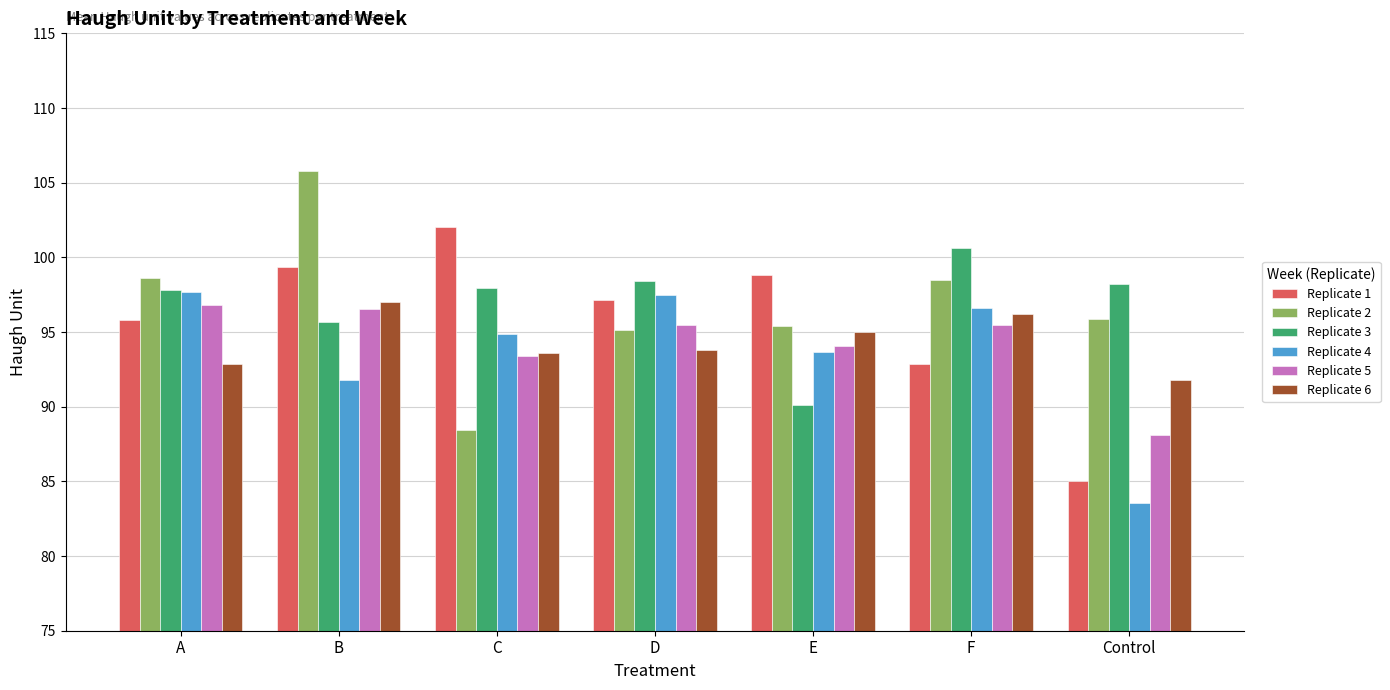

What is the sum of the Replicate 6 values at A and F?

189.1